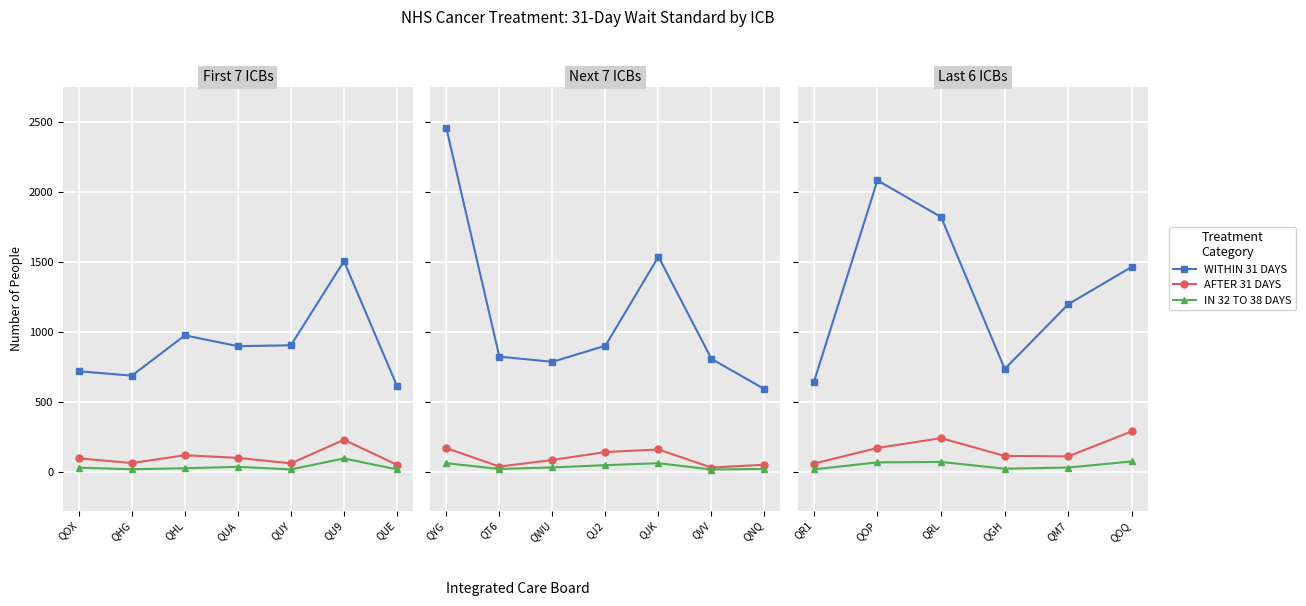

Where is the first local maximum for AFTER 31 DAYS?

QRL